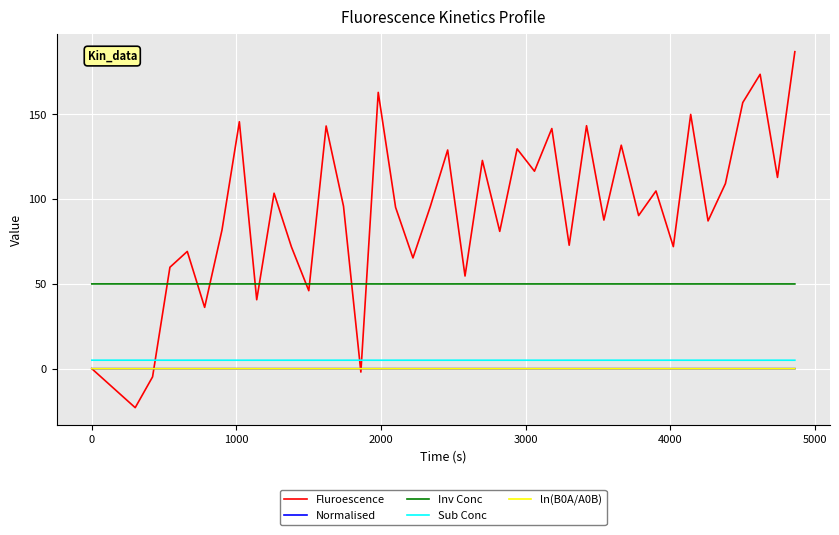

Which series has the largest total across all categories?

Fluroescence